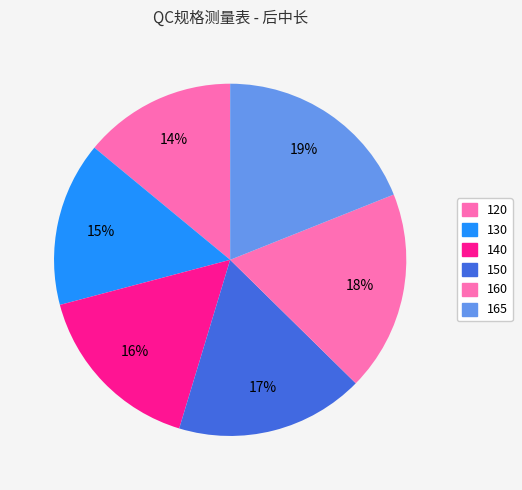

What is the ratio of the value at 120 to the value at 130?

0.9